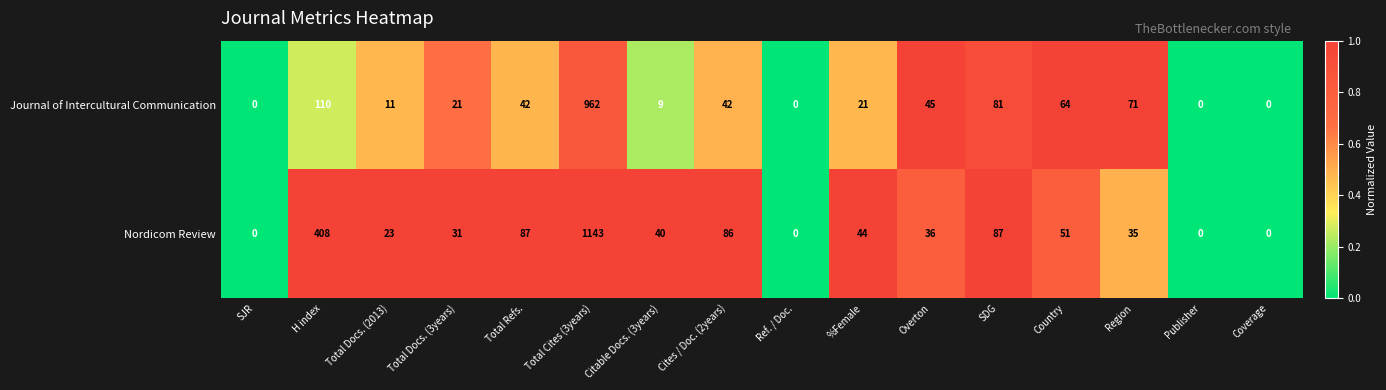

Count the number of data series in this chart.

2